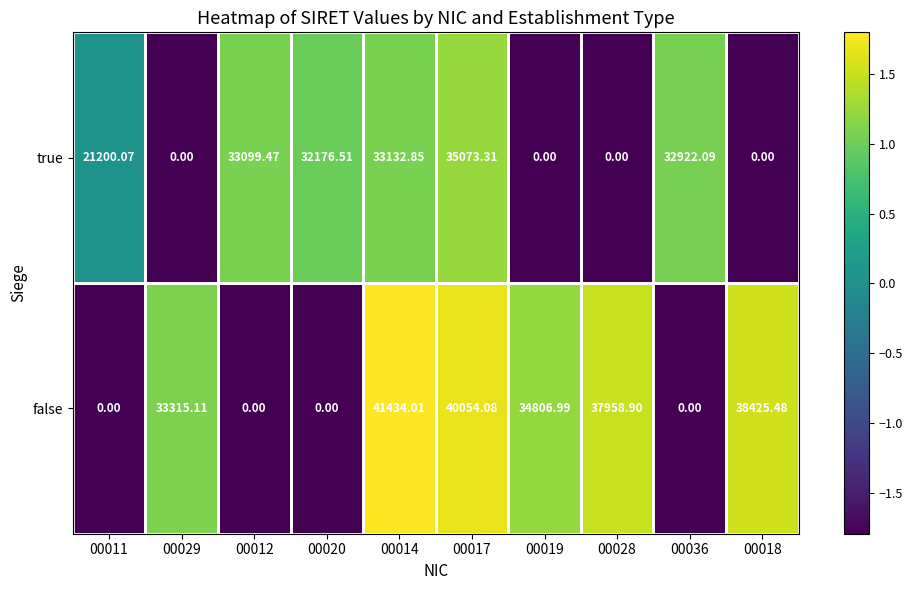

Rank the series by their average value, from highest to lowest.

false, true